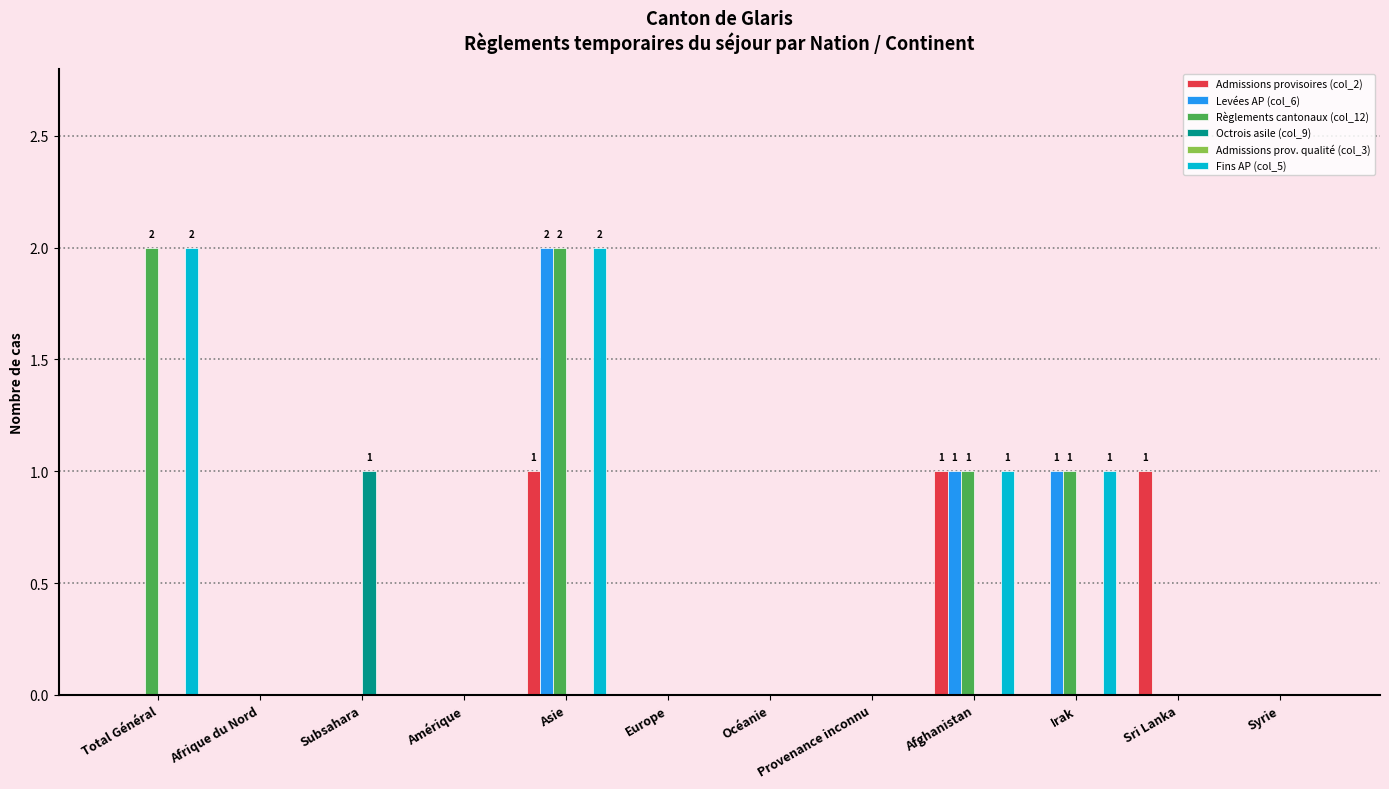

Is it true that Admissions provisoires (col_2) equals 1 at Océanie?

False